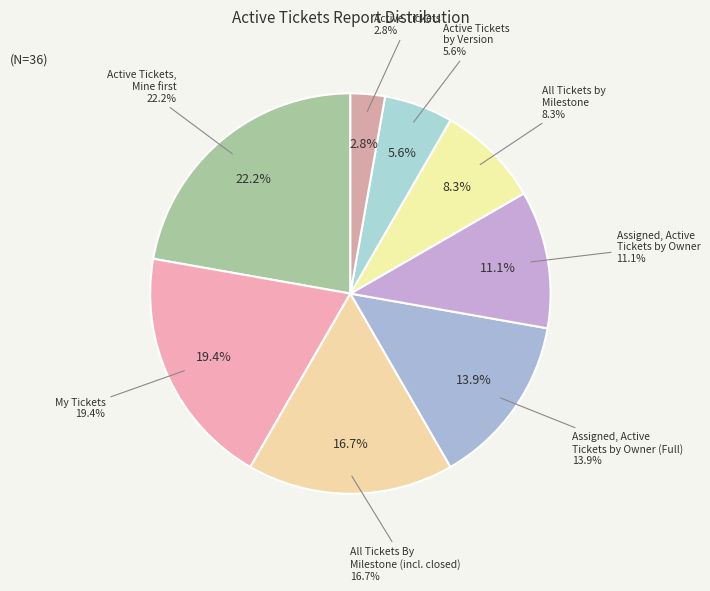

Rank the categories by value from lowest to highest.

Active Tickets, Active Tickets by Version, All Tickets by Milestone, Assigned, Active Tickets by Owner, Assigned, Active Tickets by Owner (Full), All Tickets By Milestone (Including closed), My Tickets, Active Tickets, Mine first